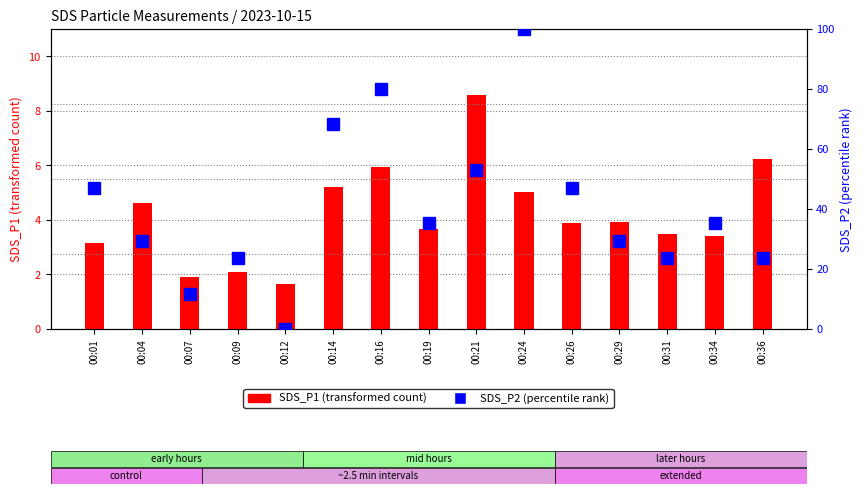

Which series has the widest spread of values?

SDS_P2 (percentile rank)